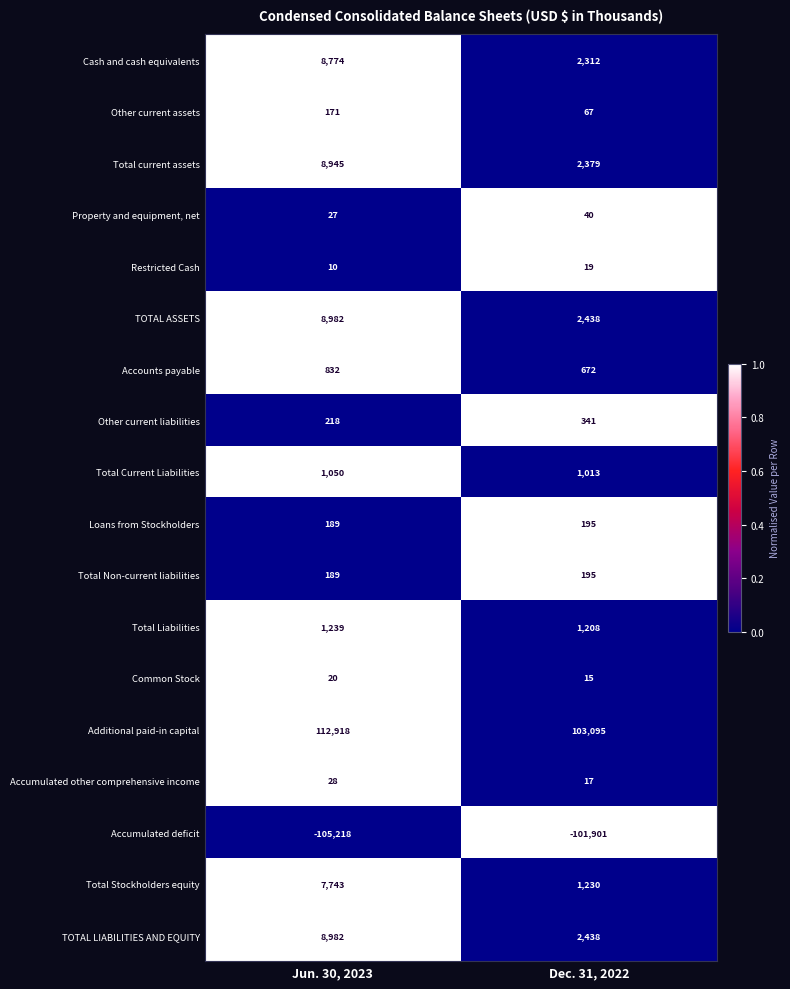

List the labels in order of Common Stock value, largest first.

Jun. 30, 2023, Dec. 31, 2022